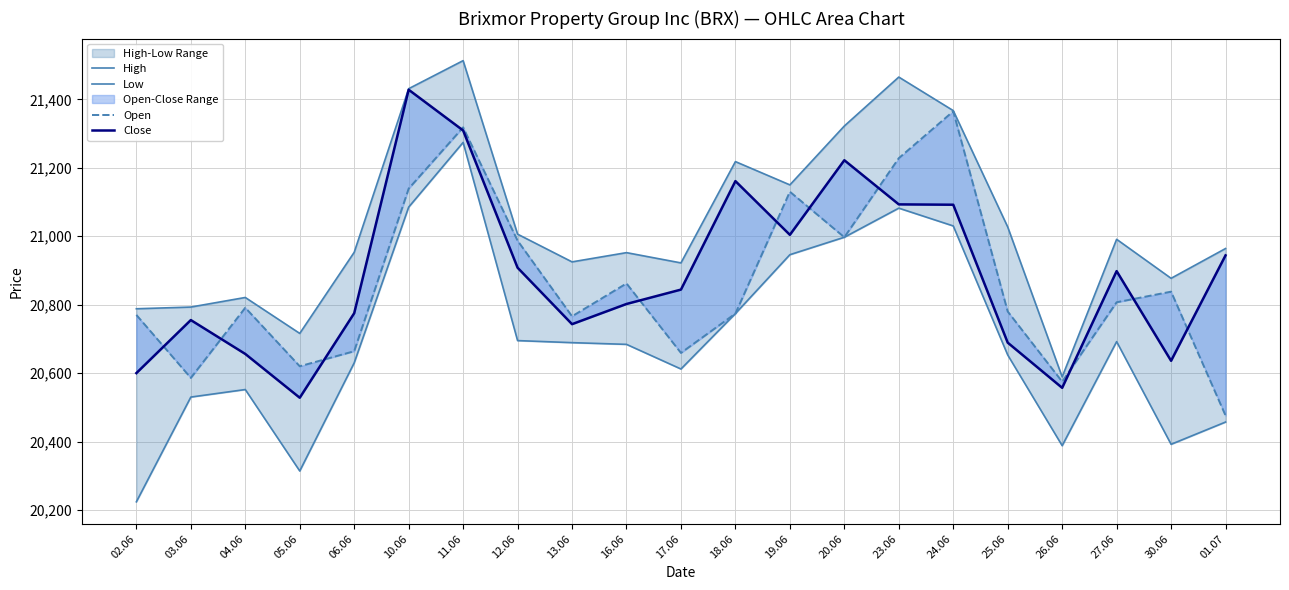

At how many categories does at least one series exceed 20628?

20